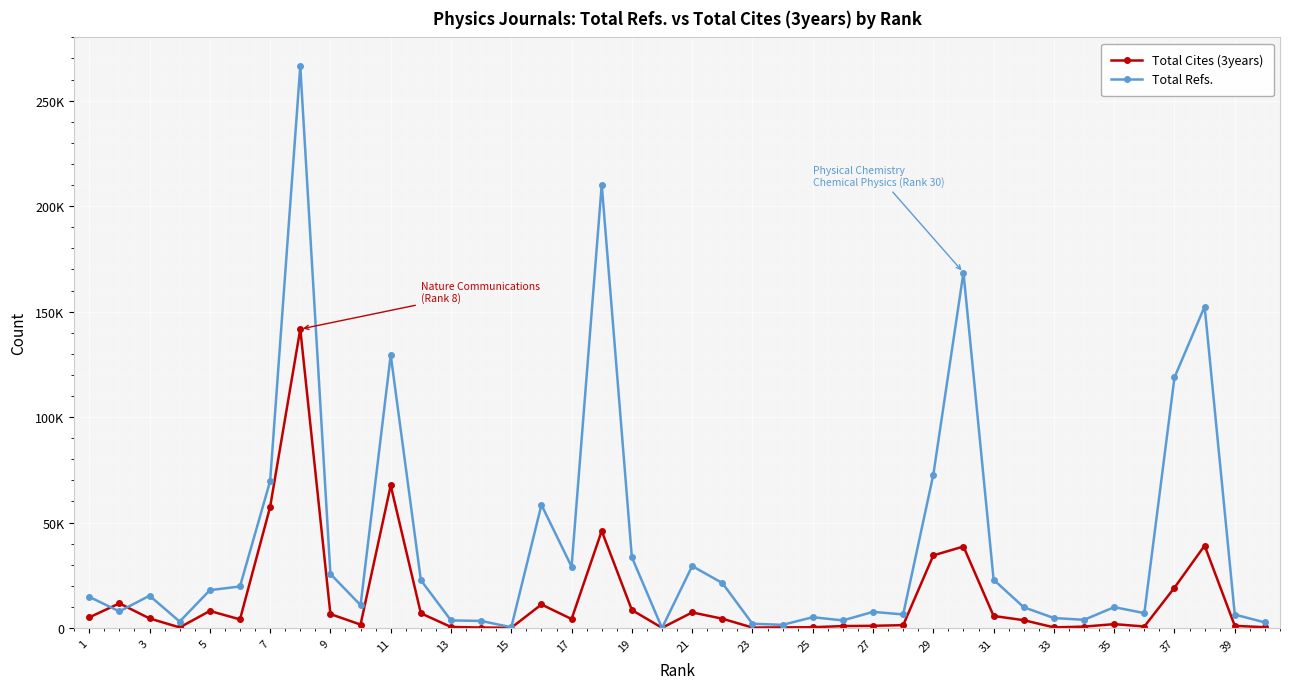

Is this an area chart (filled region under the line)?

No